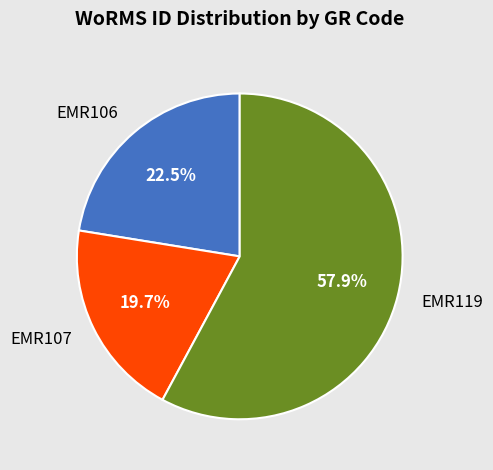

Which has a higher value, EMR107 or EMR106?

EMR106